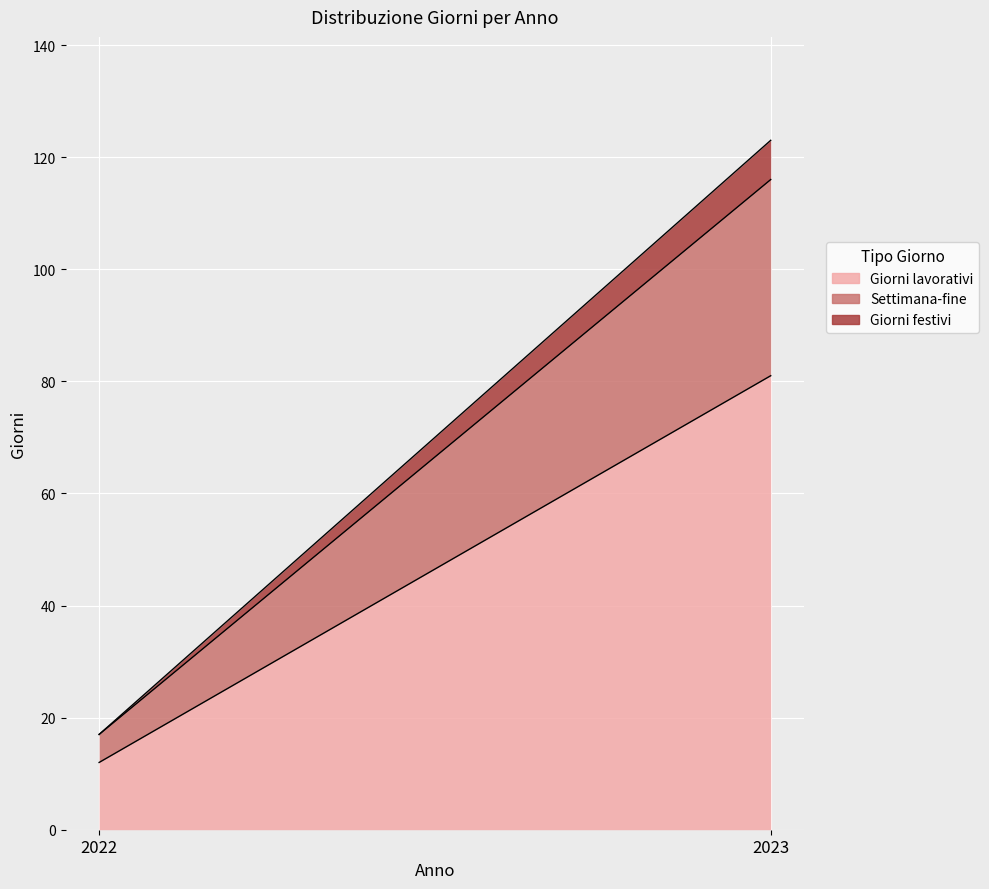

Which category has the highest value in the Settimana-fine series?

2023